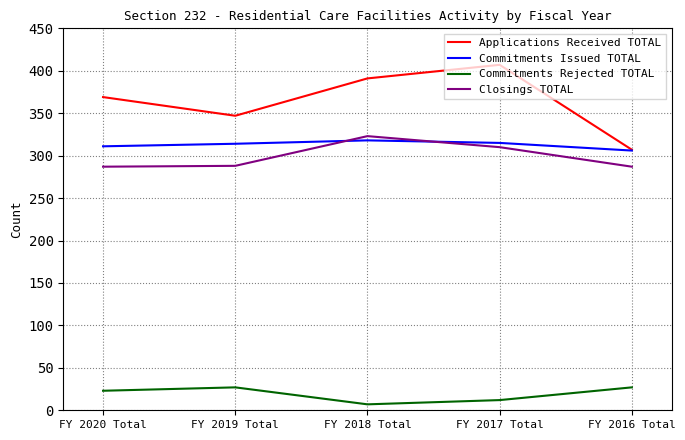

True or false: Closings TOTAL and Applications Received TOTAL intersect in this chart.

False